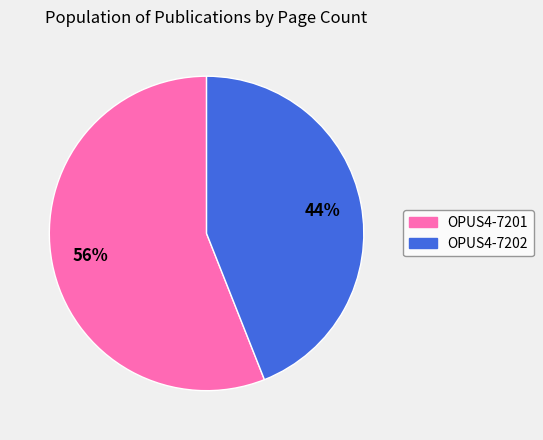

Does OPUS4-7202 account for over 50% of the chart?

No